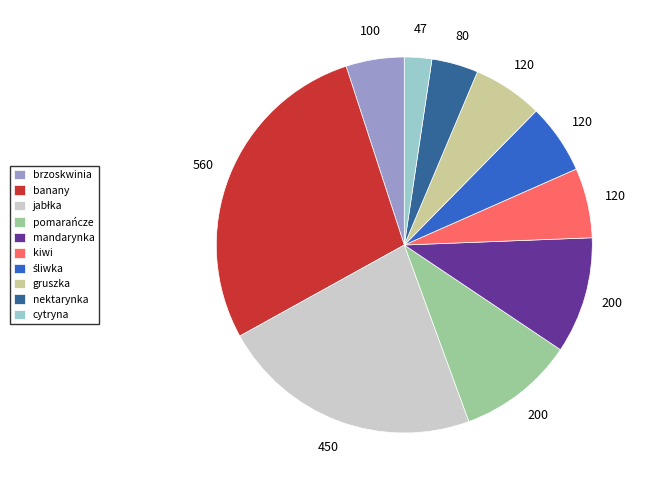

The mandarynka slice represents 10% of the pie. True or false?

True